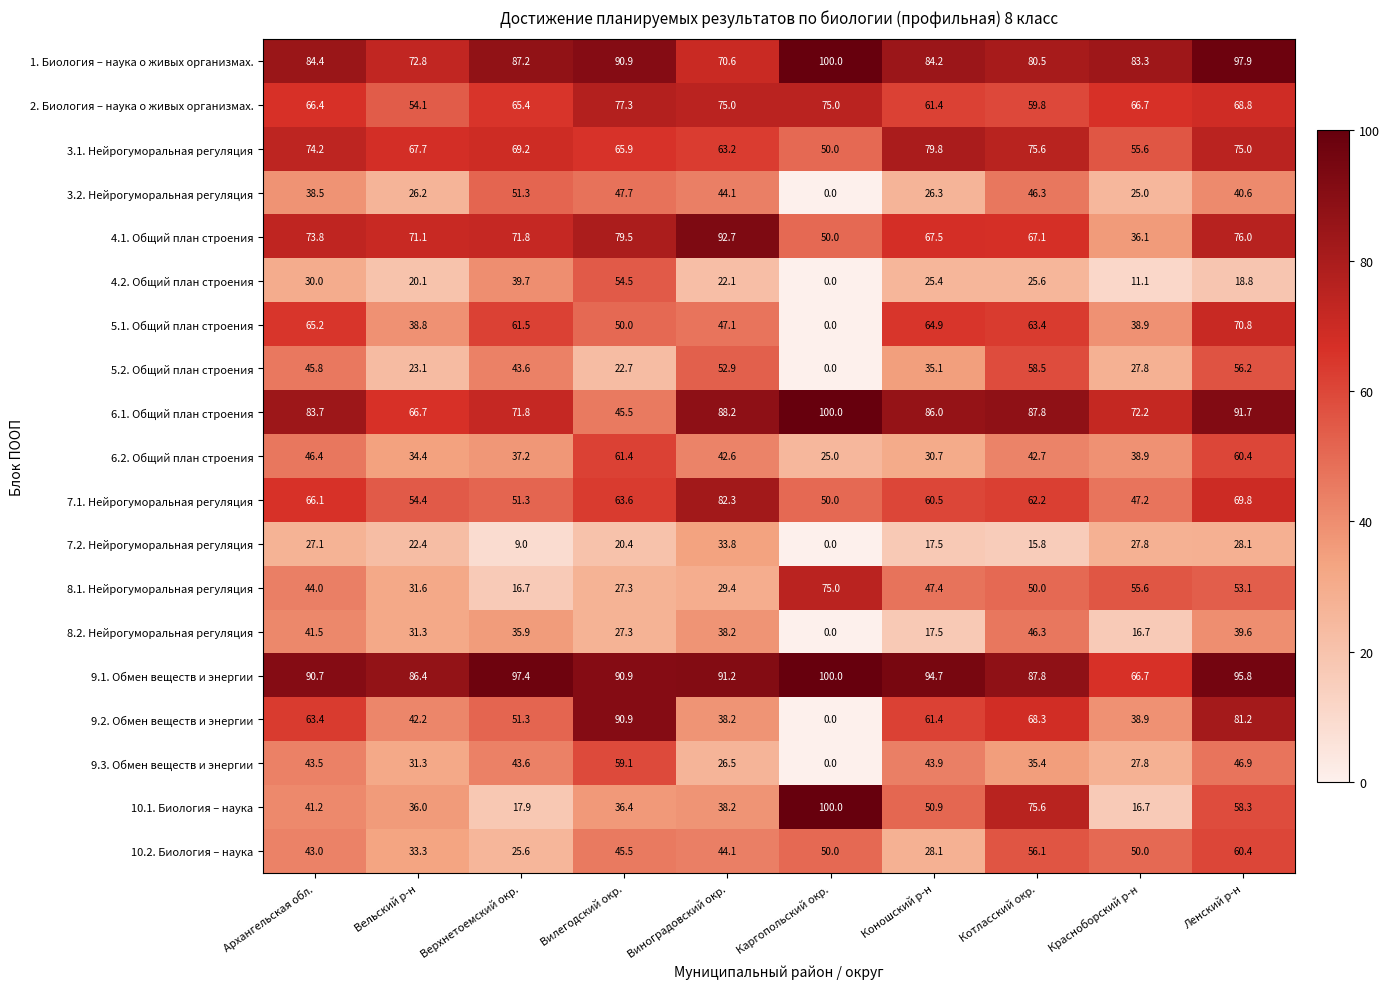

Which series changed the most between Виноградовский окр. and Красноборский р-н?

4.1. Общий план строения